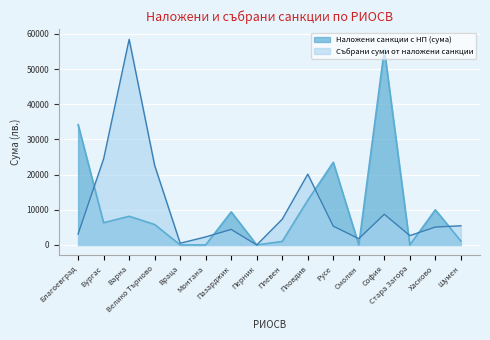

Where is Събрани суми от наложени санкции nearest to the value 29226?

Бургас